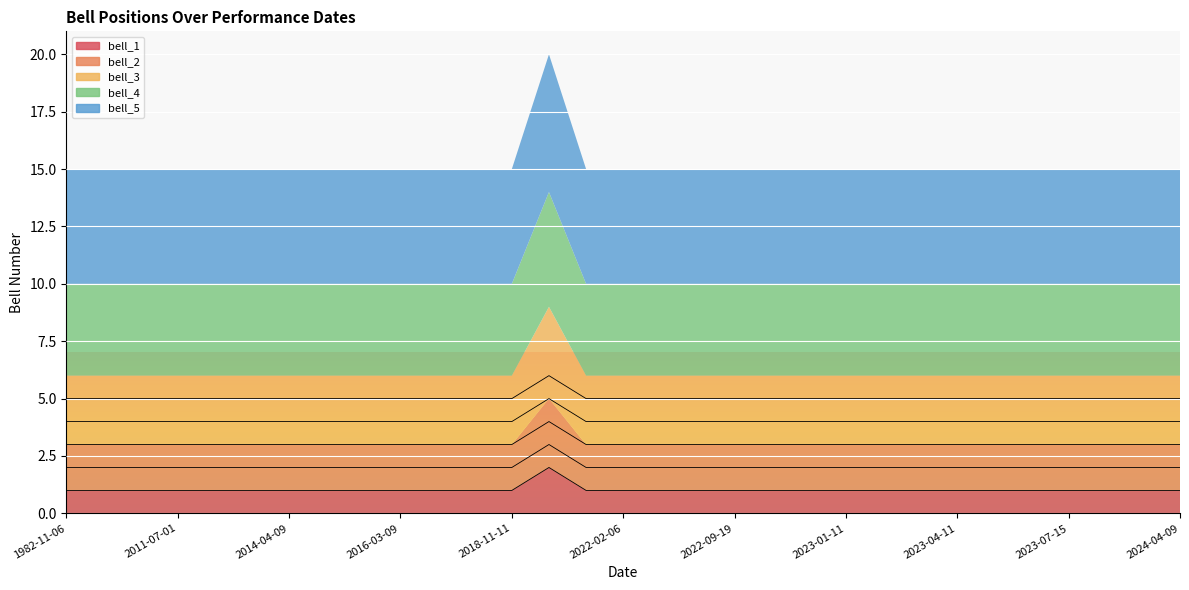

What is the smallest value displayed?

1